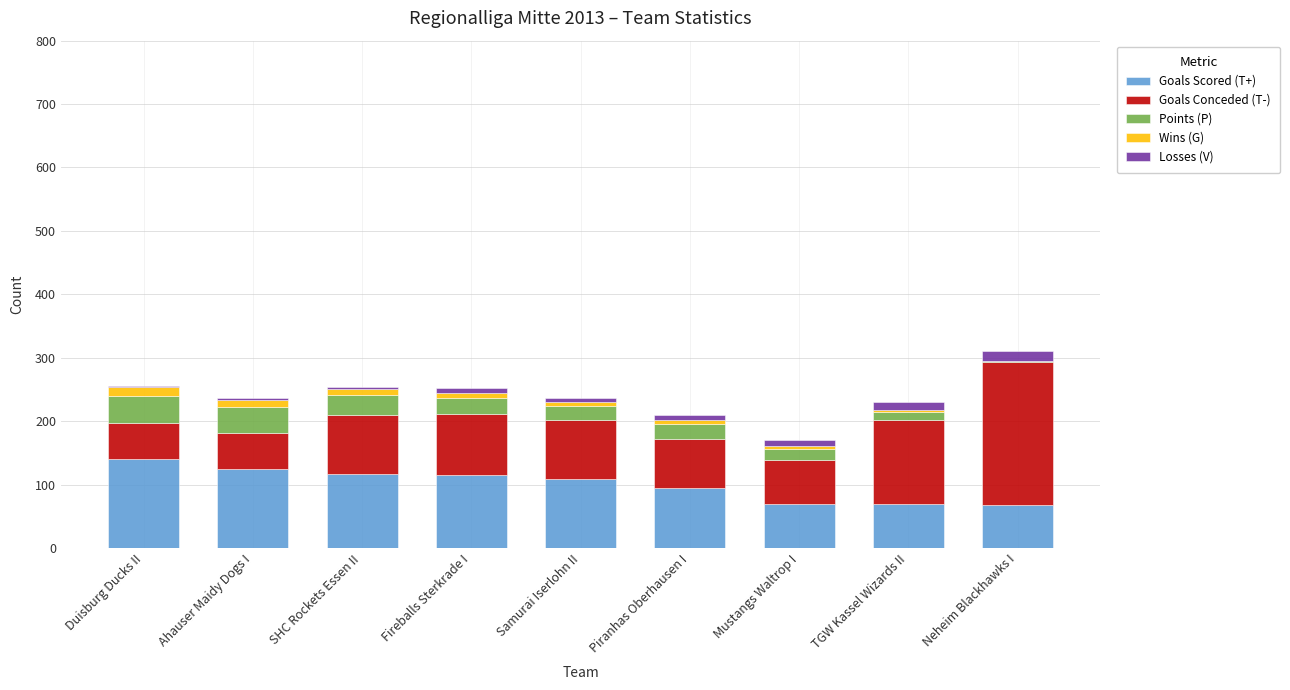

True or false: Goals Scored (T+) has a value of 29 at Mustangs Waltrop I.

False